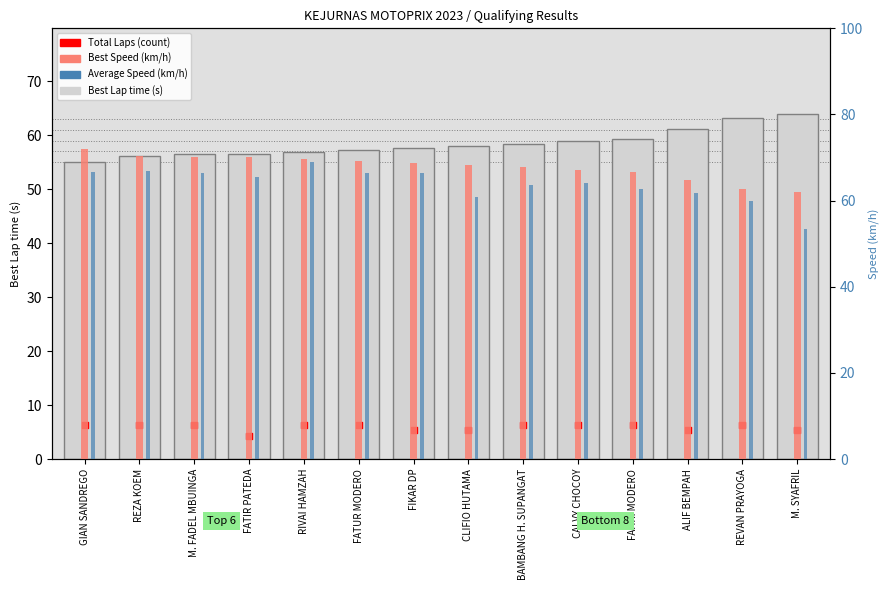

Which series reaches the maximum Y coordinate?

Best Speed